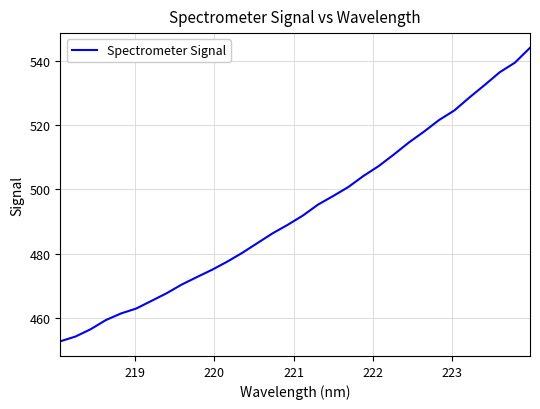

Count the number of categories in the chart.

32